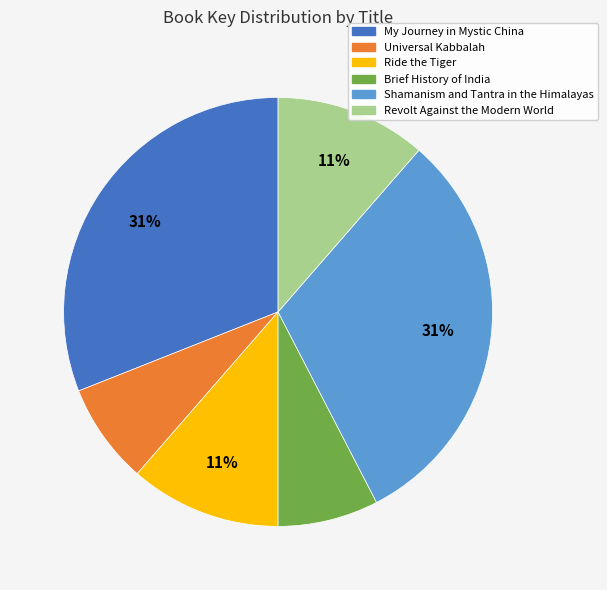

Which has a higher value, Universal Kabbalah or Ride the Tiger?

Ride the Tiger